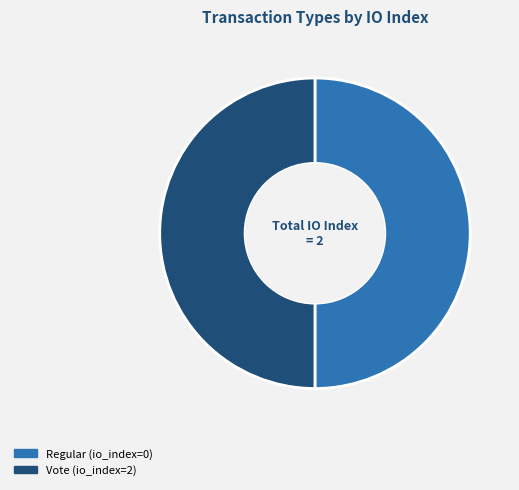

Approximately how many times larger is the value at Regular compared to Vote?

1.0